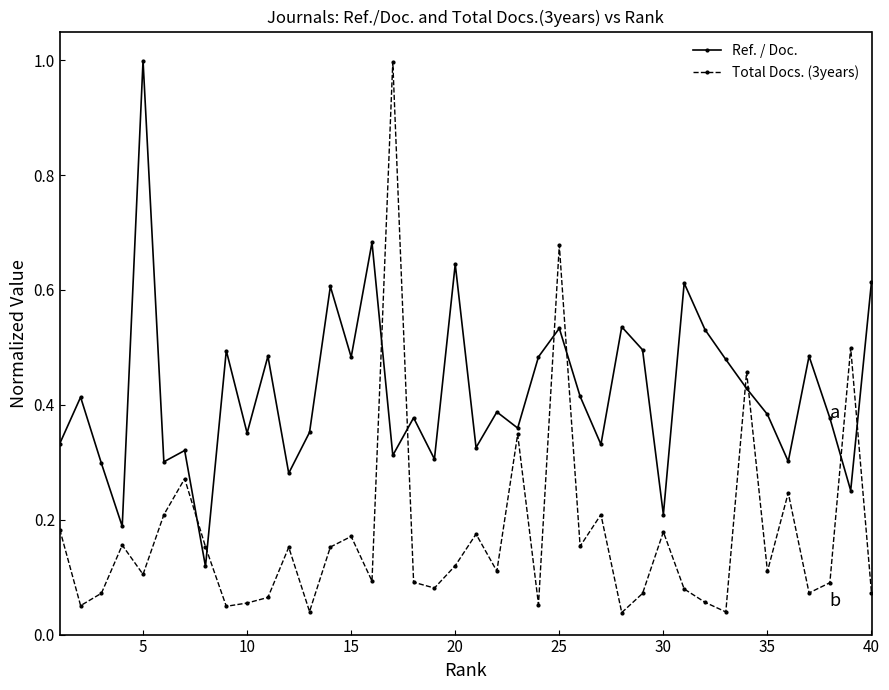

What are all the series names shown in the legend?

Ref. / Doc., Total Docs. (3years)